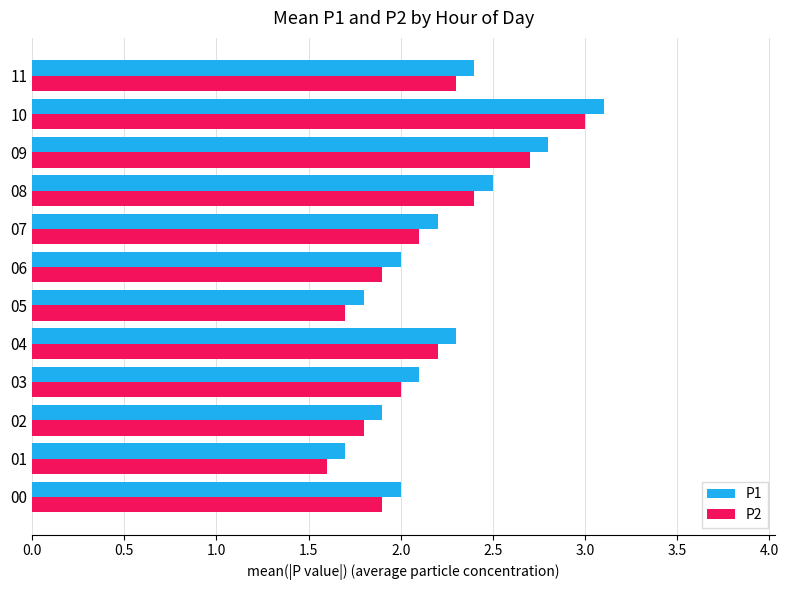

Is the value of P1 at 04 greater than the value of P2 at 03?

Yes